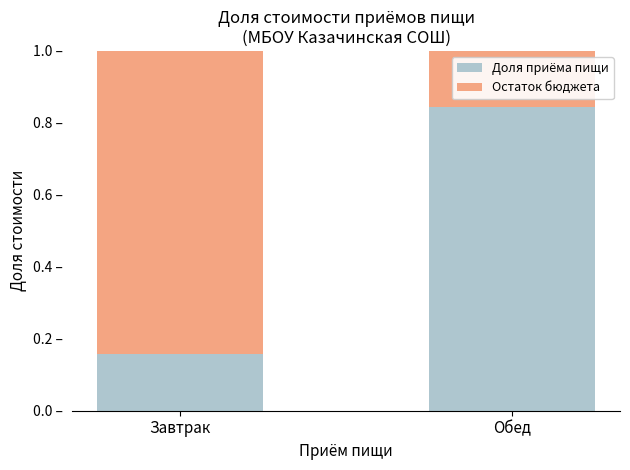

Which series changed the most between Завтрак and Обед?

Доля приёма пищи